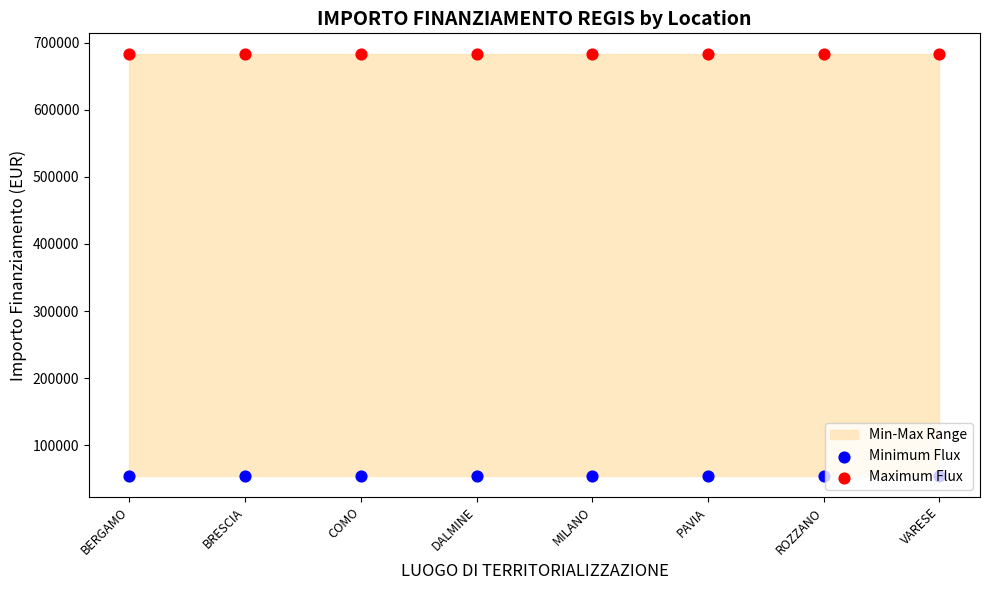

At which category is the sum across all series the highest?

BERGAMO